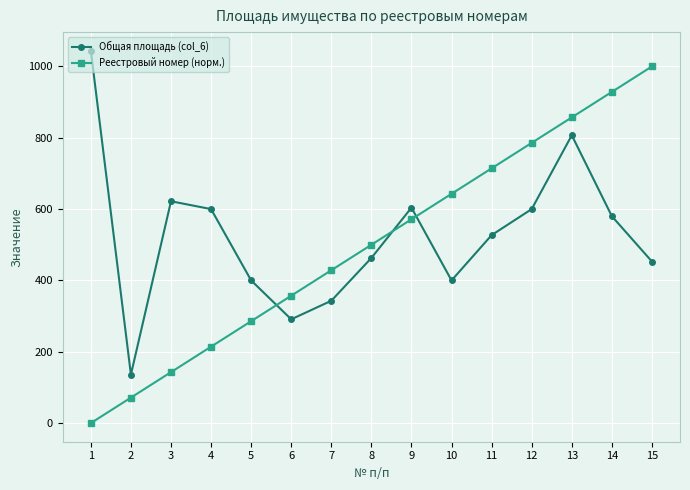

Which series has the largest total across all categories?

Общая площадь (col_6)